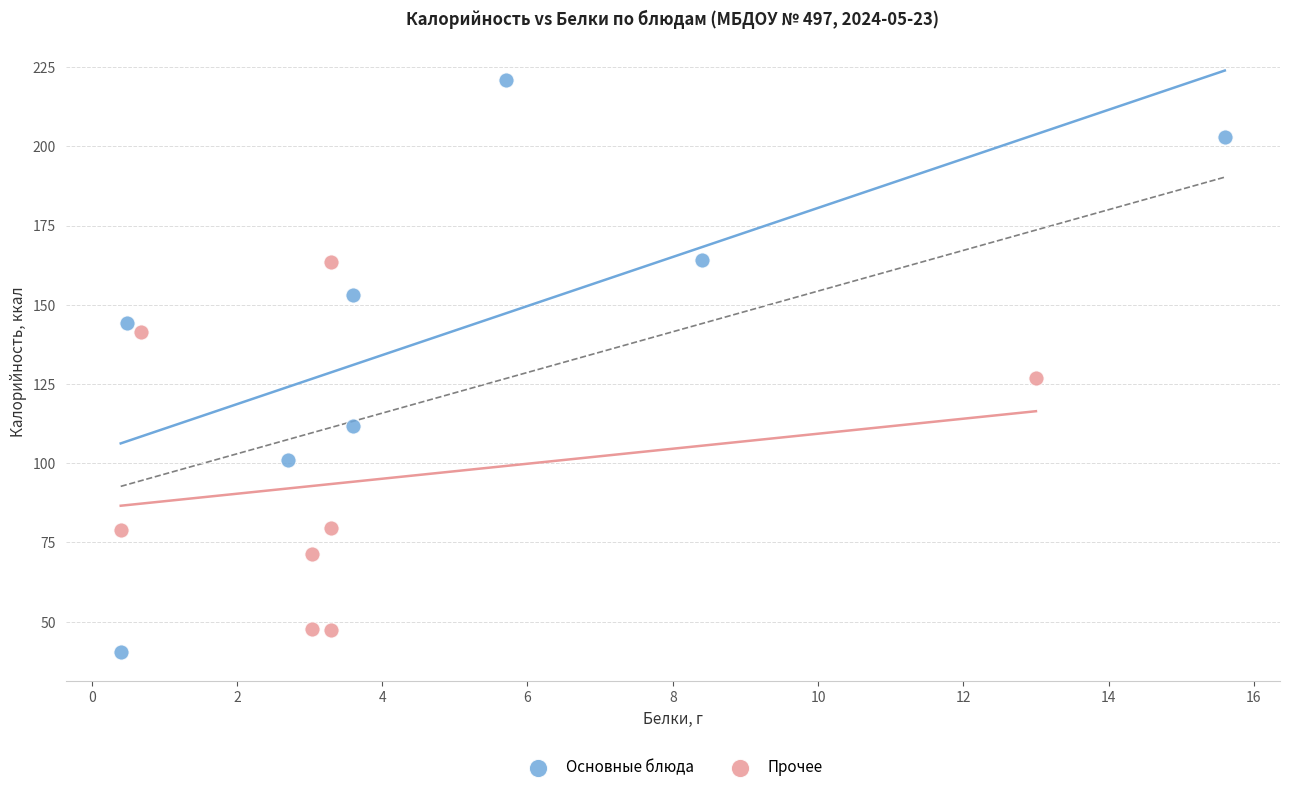

Which series has the widest spread of Y values?

Основные блюда